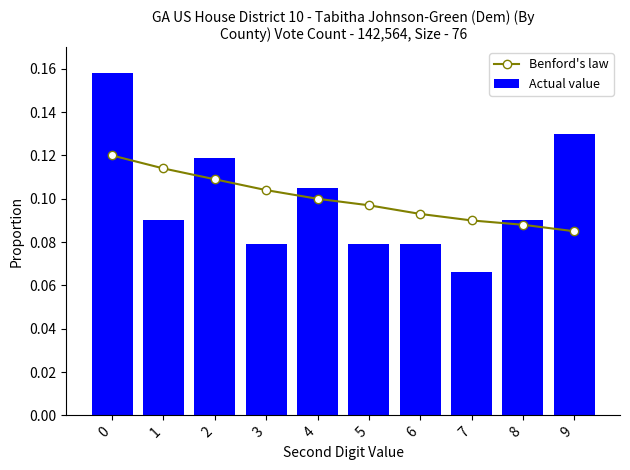

Reading right to left, what are all the values shown in this chart?

Benford's law: 9=0.1	8=0.1	7=0.1	6=0.1	5=0.1	4=0.1	3=0.1	2=0.1	1=0.1	0=0.1
Actual value: 9=0.1	8=0.1	7=0.1	6=0.1	5=0.1	4=0.1	3=0.1	2=0.1	1=0.1	0=0.2